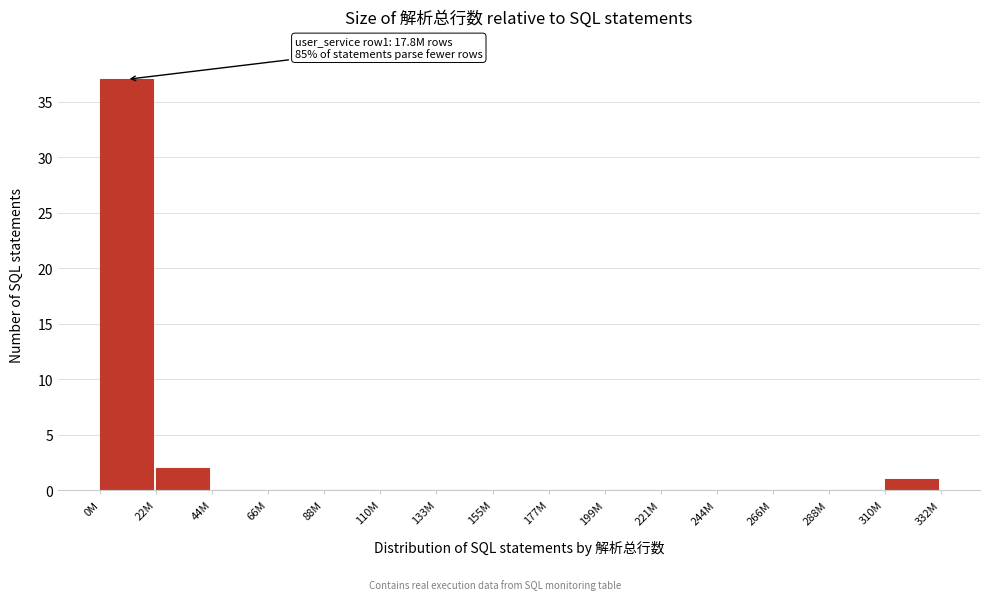

Reading left to right, extract all data points from this chart.

0M=37	22M=2	44M=0	66M=0	88M=0	110M=0	133M=0	155M=0	177M=0	199M=0	221M=0	244M=0	266M=0	288M=0	310M=1